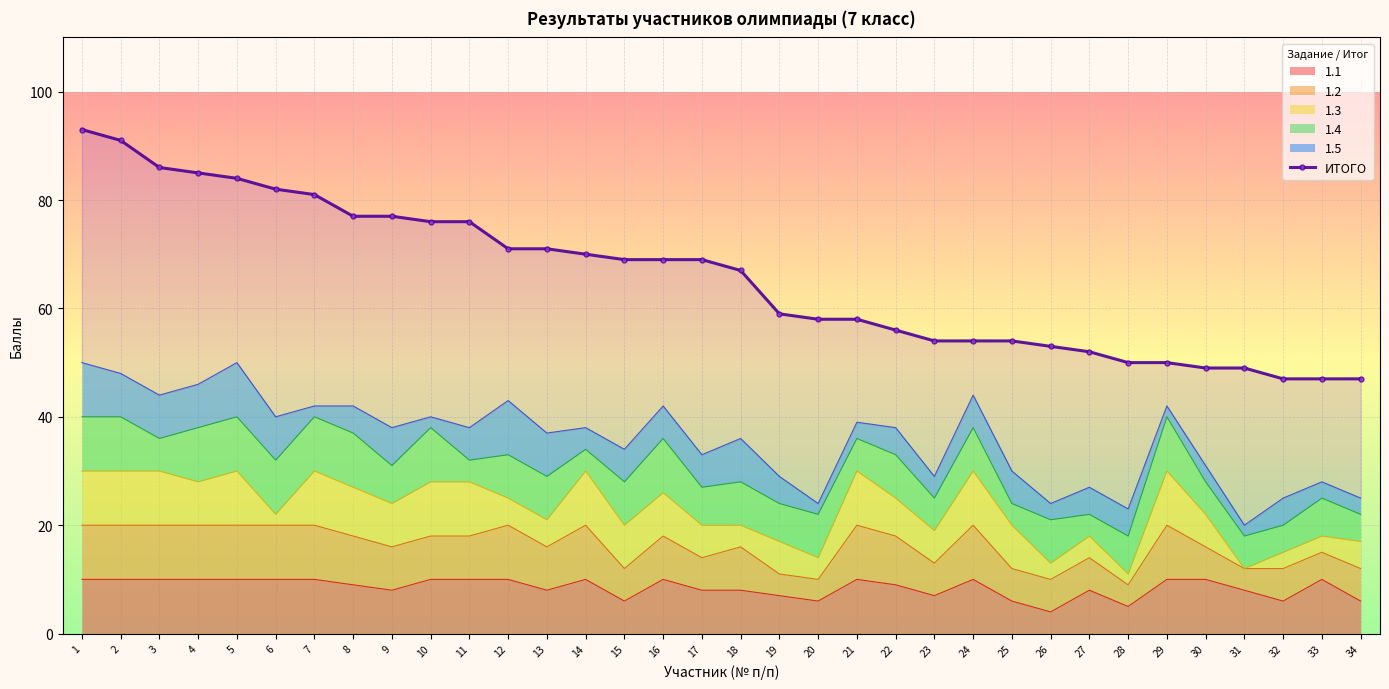

How many data points are above 69?

14